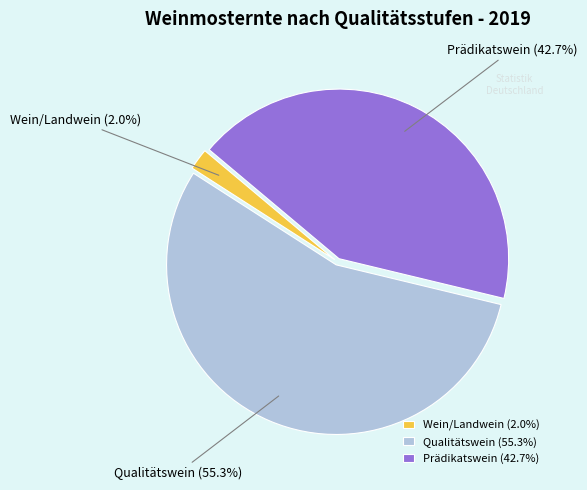

To the nearest percent, what is the difference between the largest and smallest slice percentages?

53%